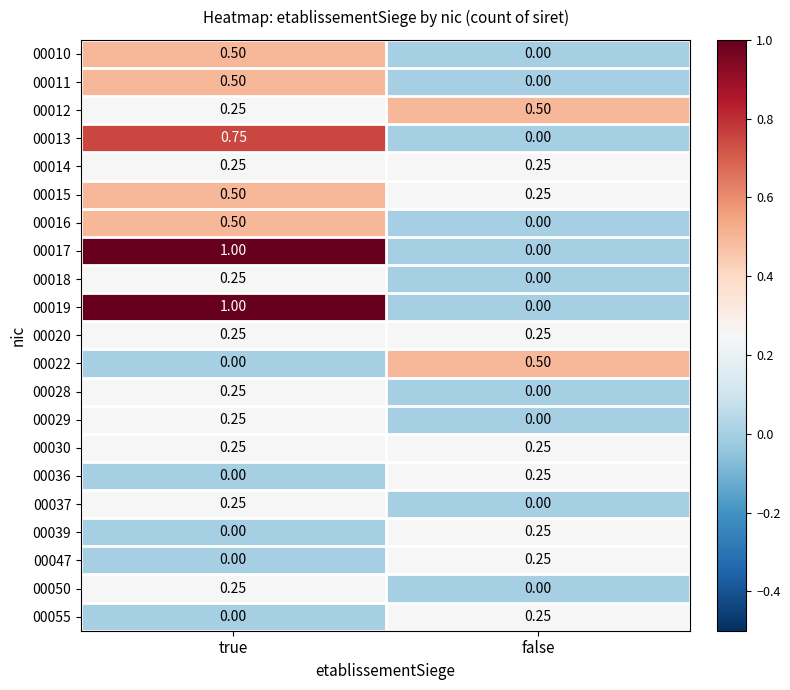

At which label is 00055 closest to 0?

true